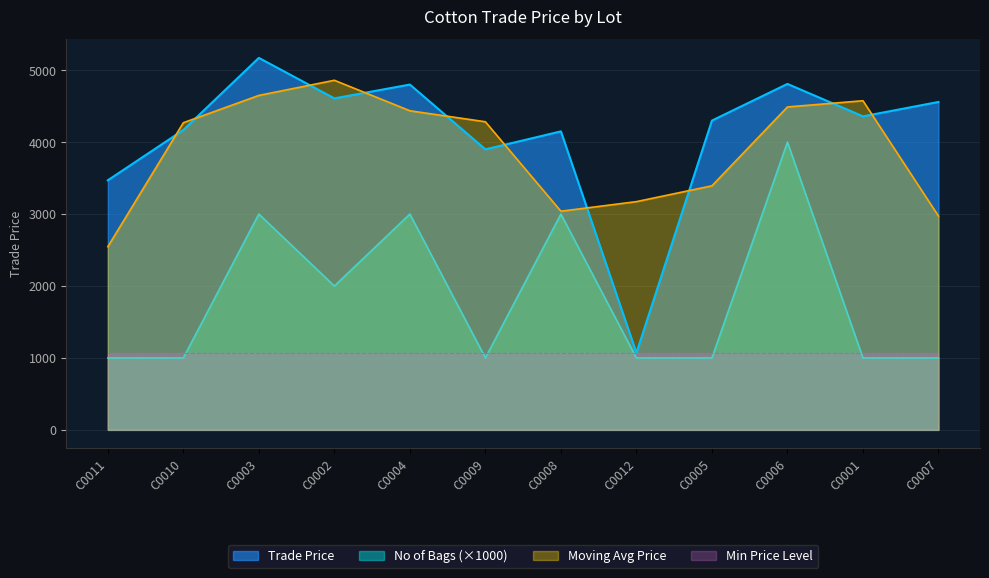

List the labels in order of value, smallest first.

C0012, C0011, C0009, C0008, C0010, C0005, C0001, C0007, C0002, C0004, C0006, C0003